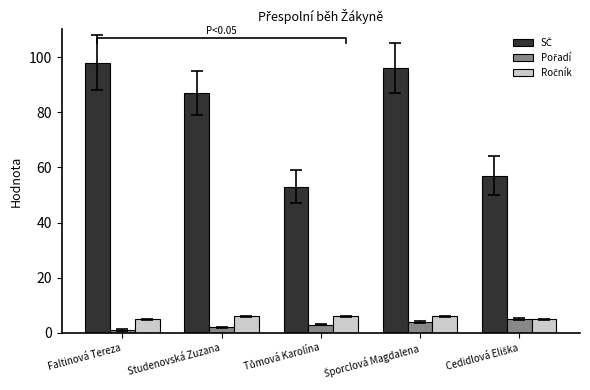

What is the difference between the maximum and second lowest values in the Ročník series?

1